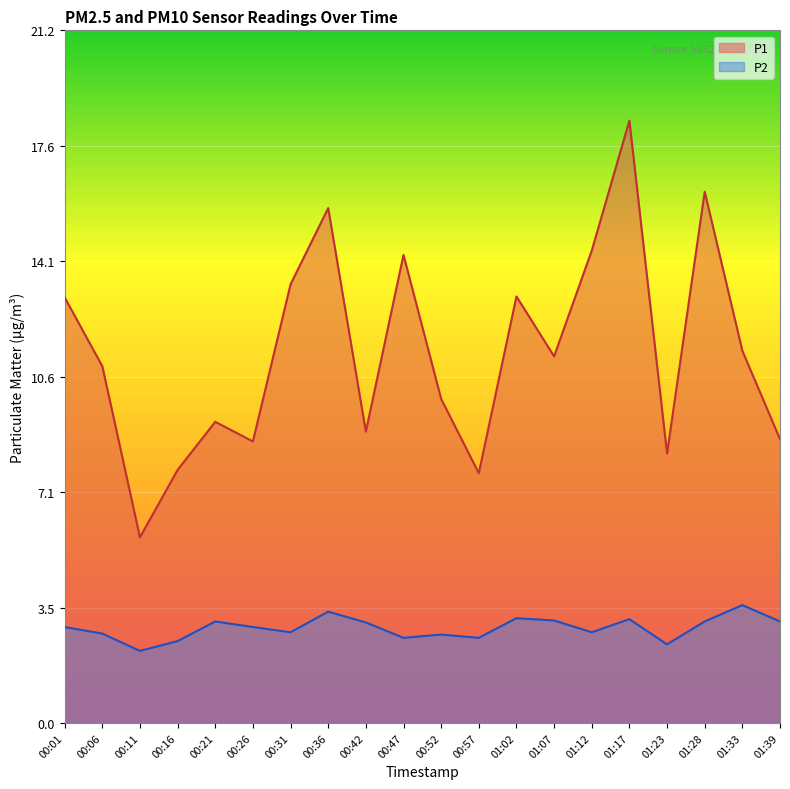

Which category has the highest value in the P1 series?

01:17